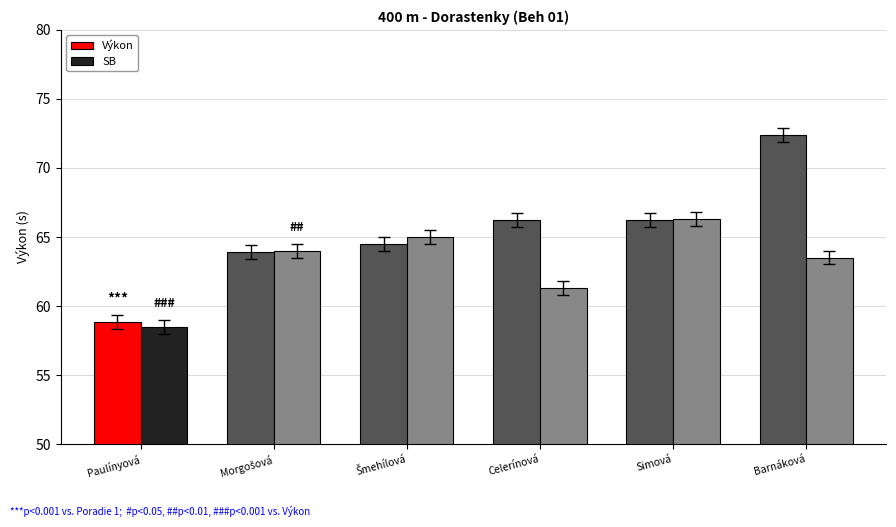

Are the bars grouped side by side (vs. stacked)?

Yes